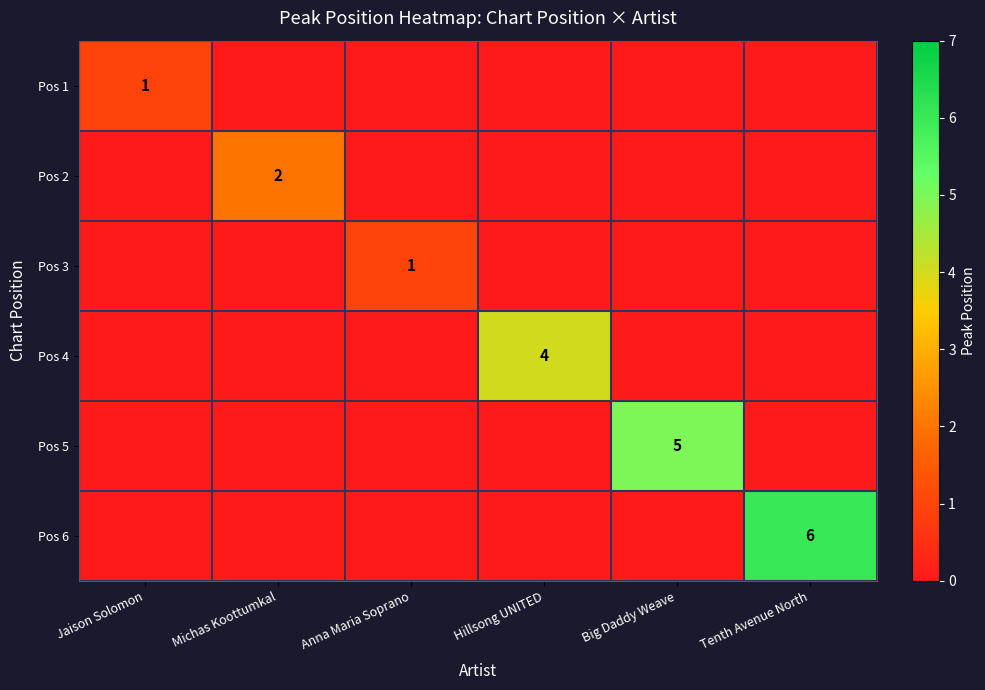

The Pos 4 series shows 4 at Hillsong UNITED. True or false?

True